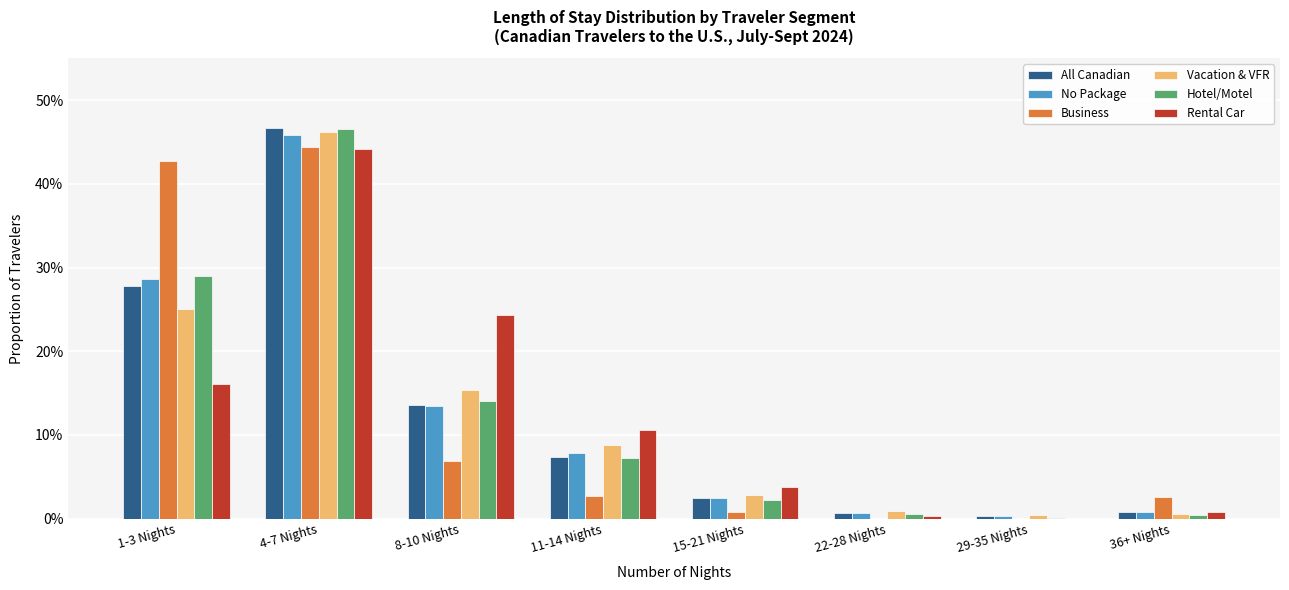

Reading left to right, transcribe all the data shown in this chart.

All Canadian: 0.3	0.5	0.1	0.1	0.0	0.0	0.0	0.0
No Package: 0.3	0.5	0.1	0.1	0.0	0.0	0.0	0.0
Business: 0.4	0.4	0.1	0.0	0.0	0.0	0.0	0.0
Vacation & VFR: 0.2	0.5	0.2	0.1	0.0	0.0	0.0	0.0
Hotel/Motel: 0.3	0.5	0.1	0.1	0.0	0.0	0.0	0.0
Rental Car: 0.2	0.4	0.2	0.1	0.0	0.0	0.0	0.0